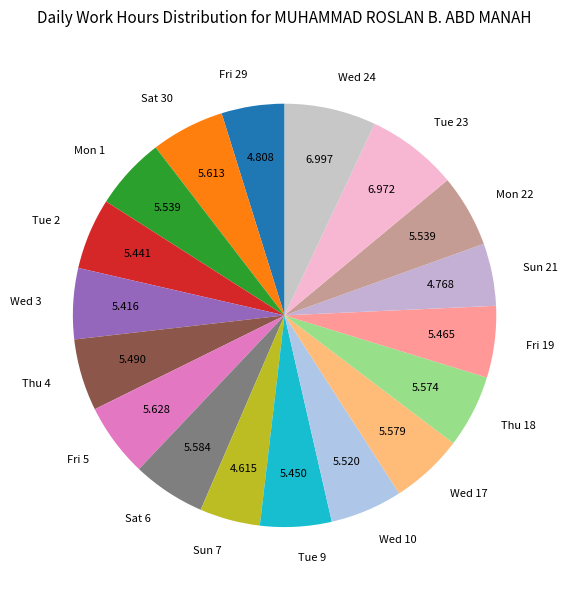

Is there a majority slice in this chart?

No